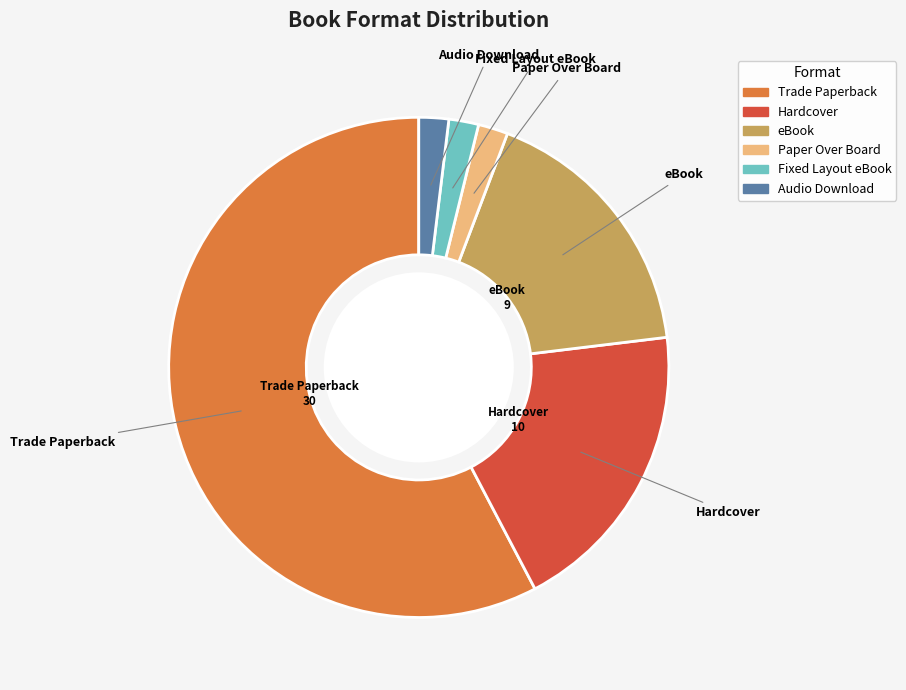

Does any single category account for the majority?

Yes